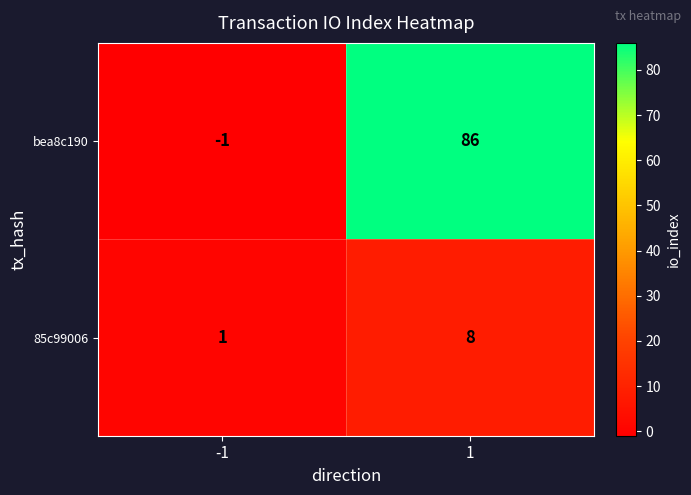

Reading left to right, transcribe all the data shown in this chart.

bea8c190: -1=-1	1=86
85c99006: -1=1	1=8